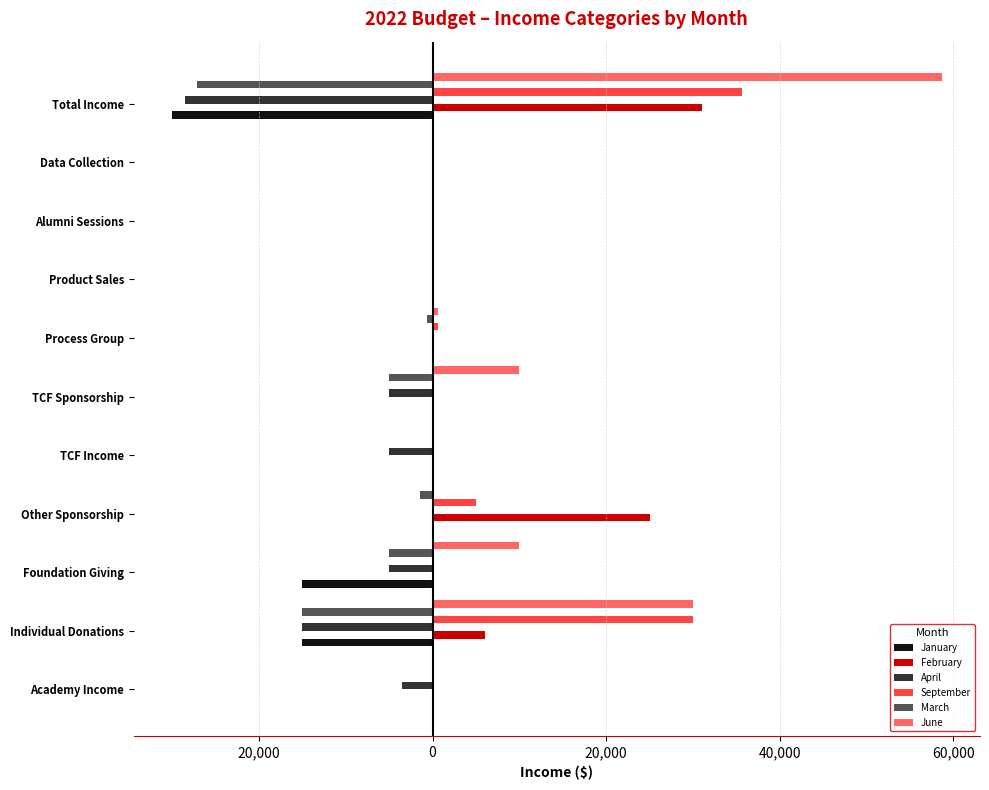

What are all the series names shown in the legend?

January, February, April, September, March, June